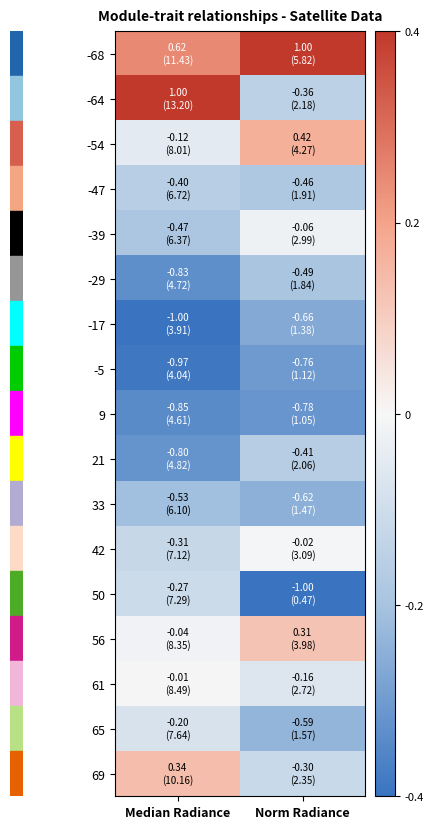

Reading right to left, list all the values displayed in this chart.

-68: Norm Radiance=1.0	Median Radiance=0.6
-64: Norm Radiance=-0.4	Median Radiance=1.0
-54: Norm Radiance=0.4	Median Radiance=-0.1
-47: Norm Radiance=-0.5	Median Radiance=-0.4
-39: Norm Radiance=-0.1	Median Radiance=-0.5
-29: Norm Radiance=-0.5	Median Radiance=-0.8
-17: Norm Radiance=-0.7	Median Radiance=-1.0
-5: Norm Radiance=-0.8	Median Radiance=-1.0
9: Norm Radiance=-0.8	Median Radiance=-0.9
21: Norm Radiance=-0.4	Median Radiance=-0.8
33: Norm Radiance=-0.6	Median Radiance=-0.5
42: Norm Radiance=-0.0	Median Radiance=-0.3
50: Norm Radiance=-1.0	Median Radiance=-0.3
56: Norm Radiance=0.3	Median Radiance=-0.0
61: Norm Radiance=-0.2	Median Radiance=-0.0
65: Norm Radiance=-0.6	Median Radiance=-0.2
69: Norm Radiance=-0.3	Median Radiance=0.3